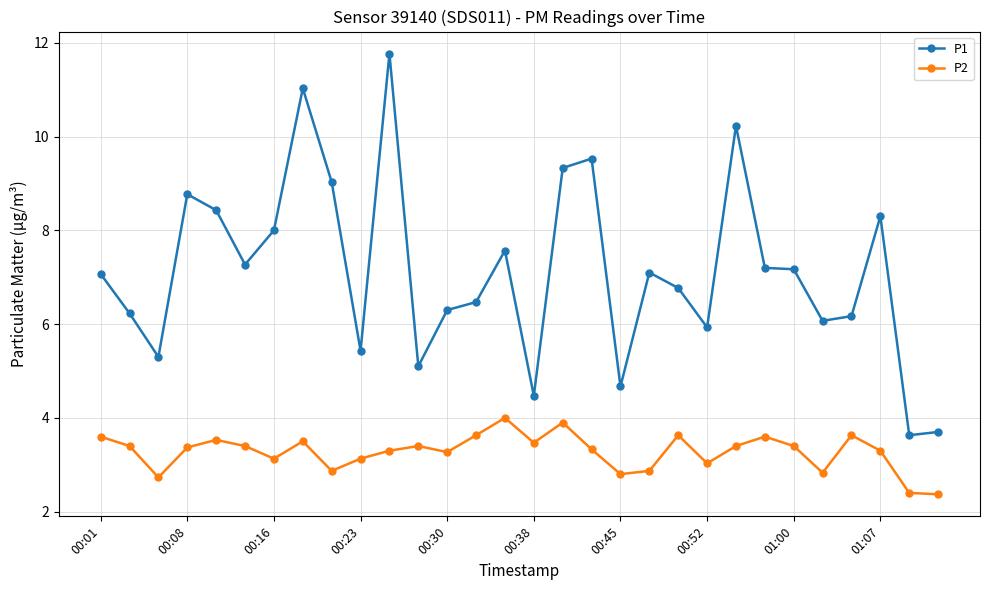

Which series has the largest total across all categories?

P1